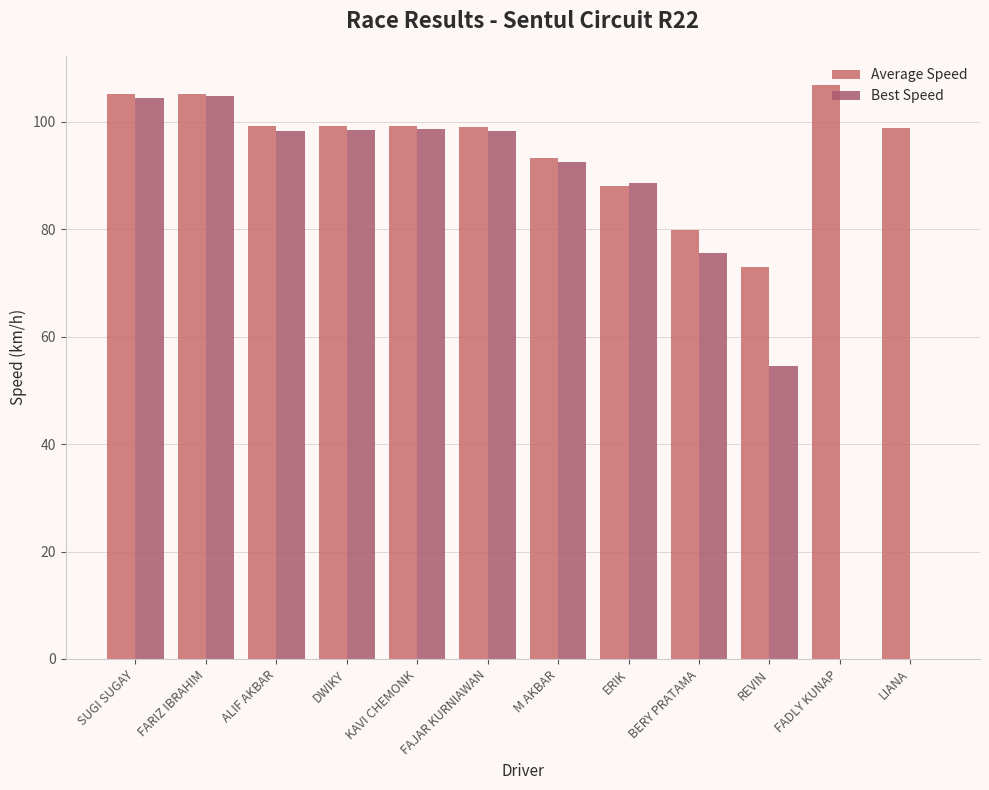

Where does the Average Speed series first go above 99?

SUGI SUGAY